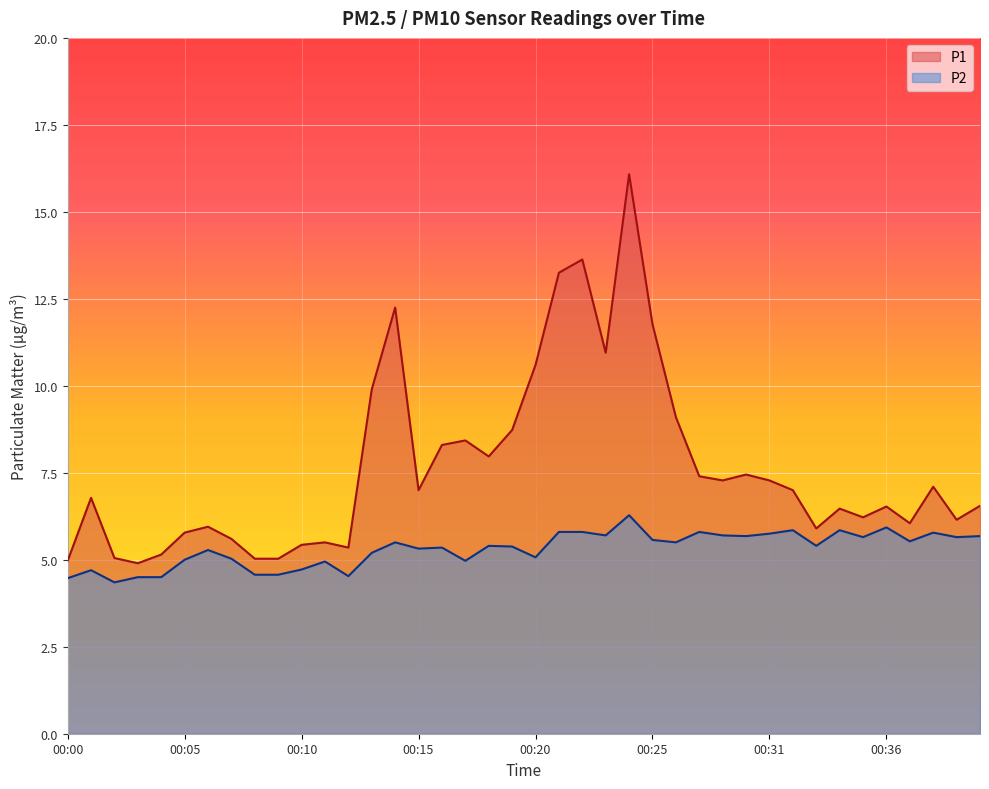

What is the sum of all P1 values?

305.9